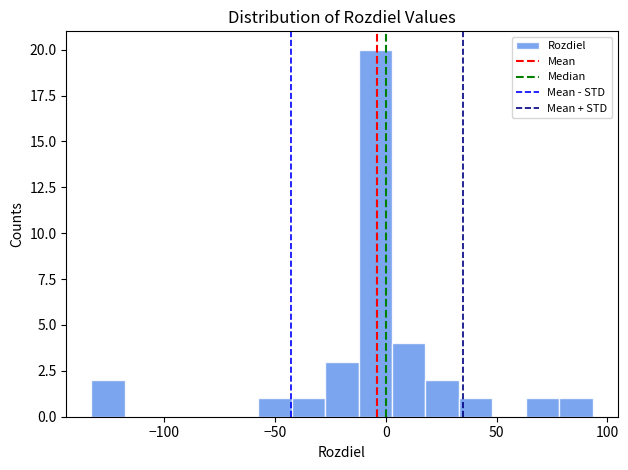

Read against the x-axis, roughly where is the centre of the tallest bar?

-5